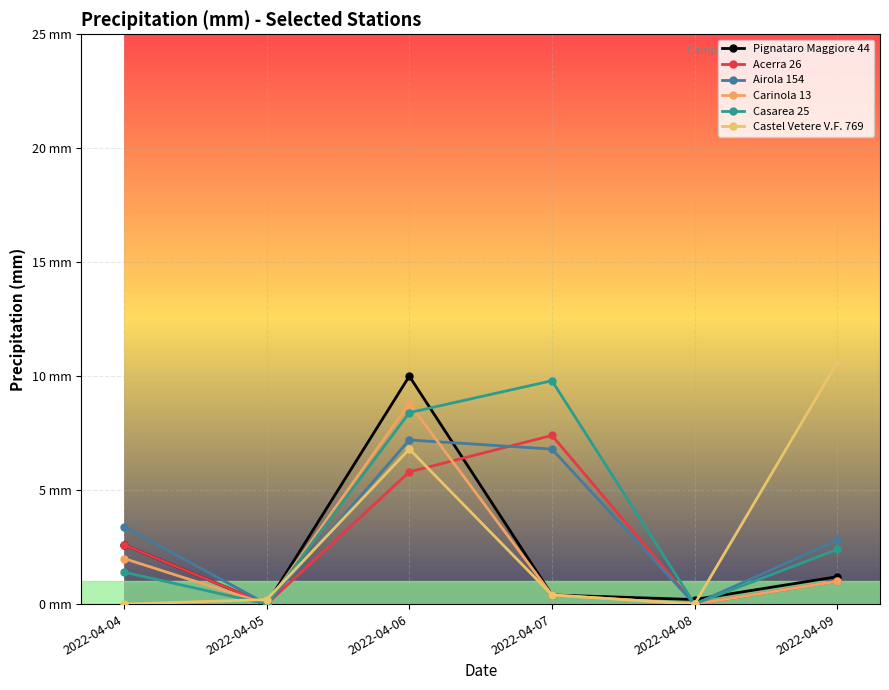

What is the average value of the Pignataro Maggiore 44 series?

2.4